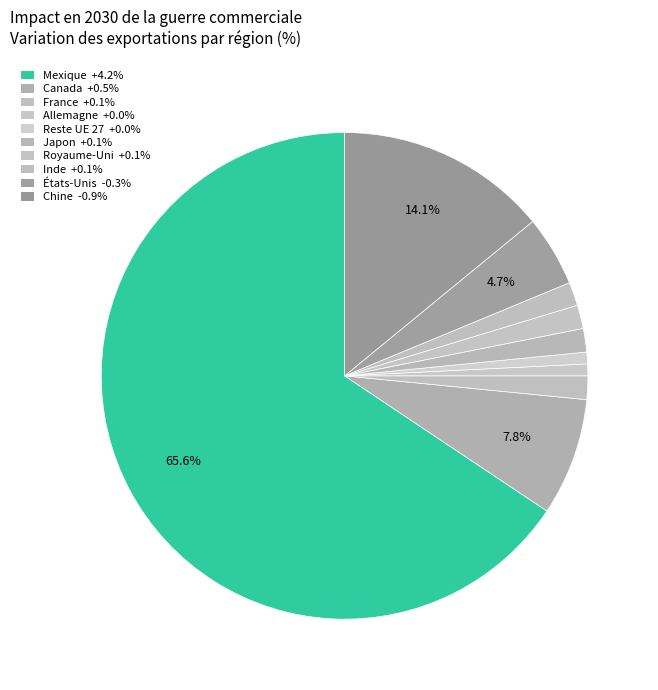

Which category has the biggest portion of the pie?

Mexique